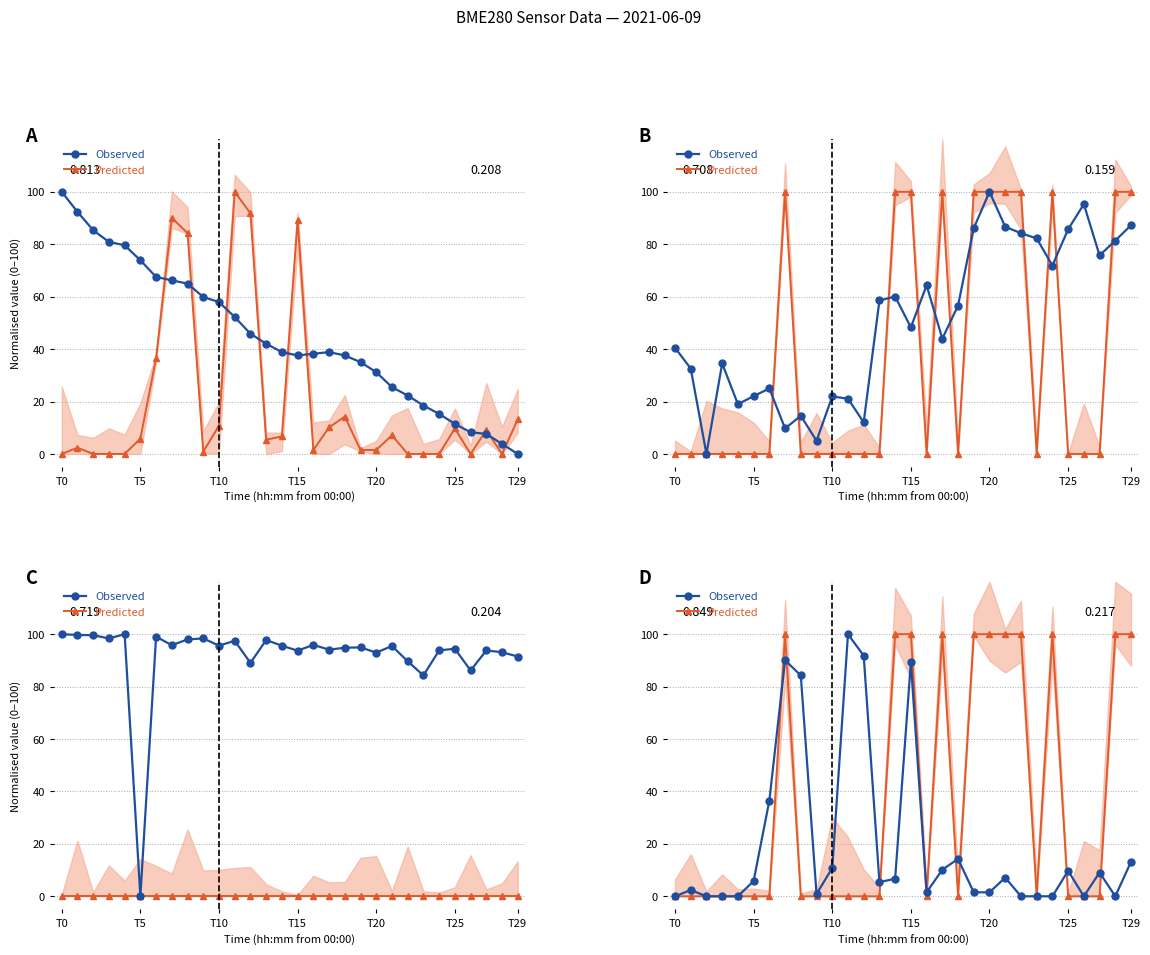

How many values in the Observed series exceed 5?

16